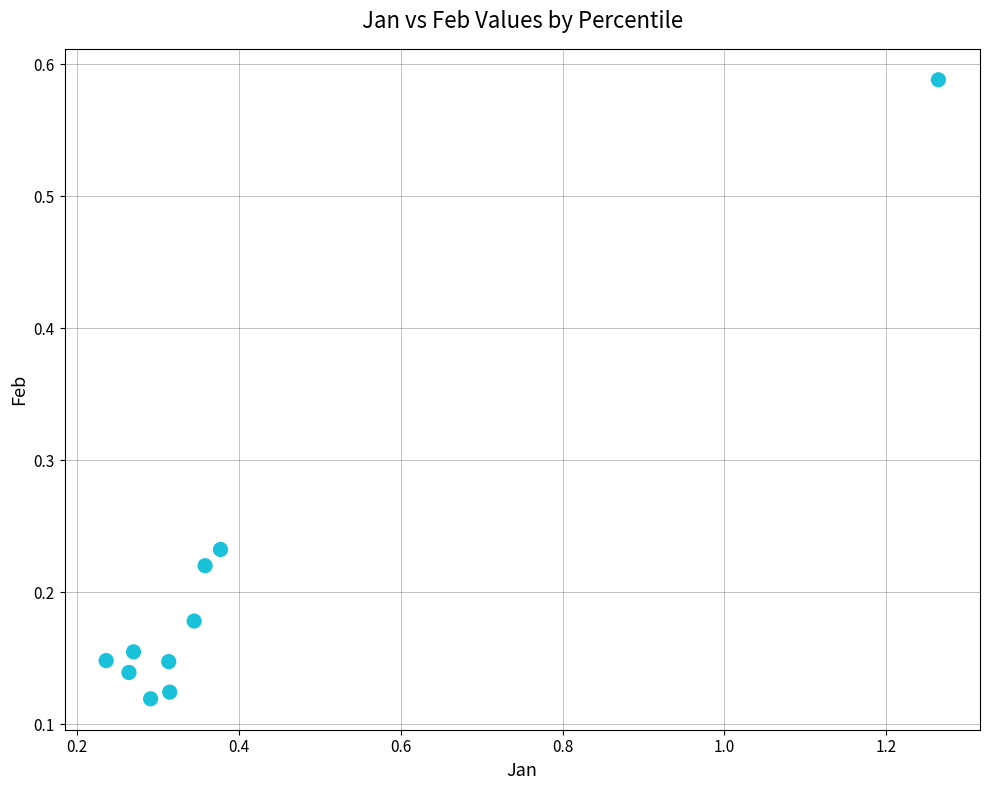

What is the range of X values (max minus min)?

1.0